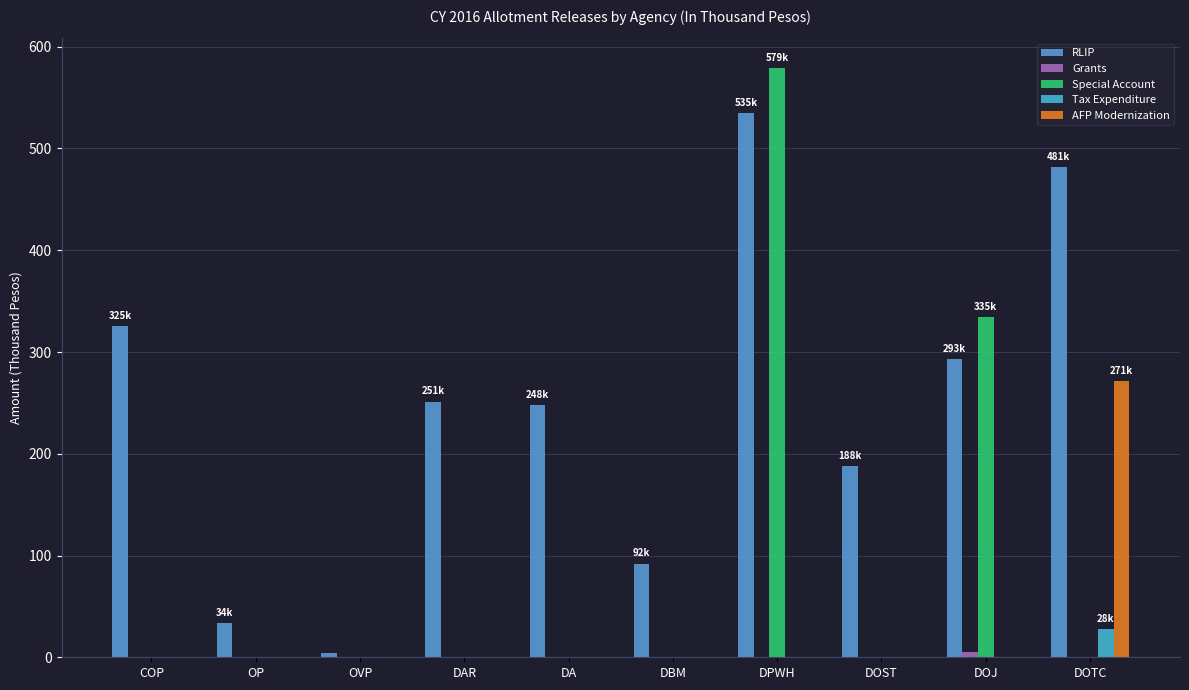

How many categories are shown in the chart?

10